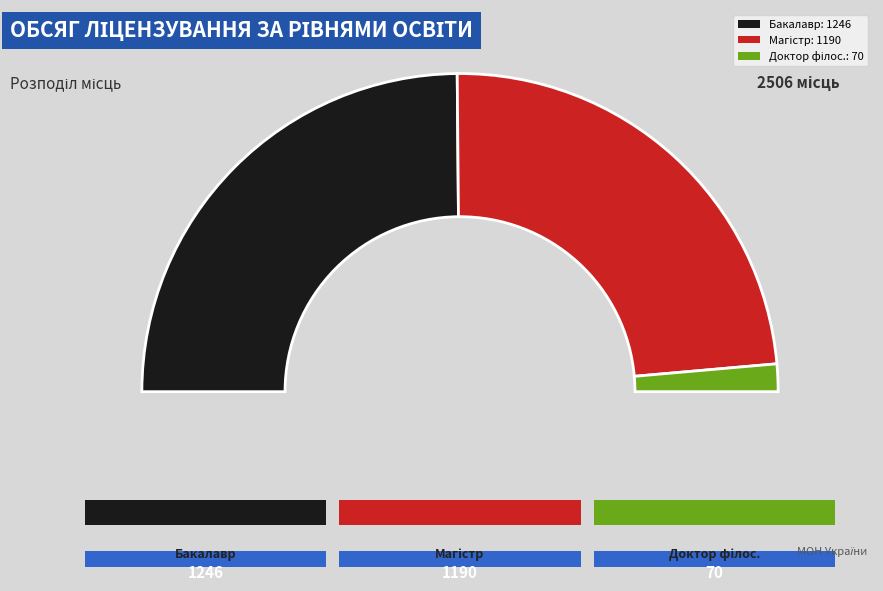

How many slices are in this pie chart?

3